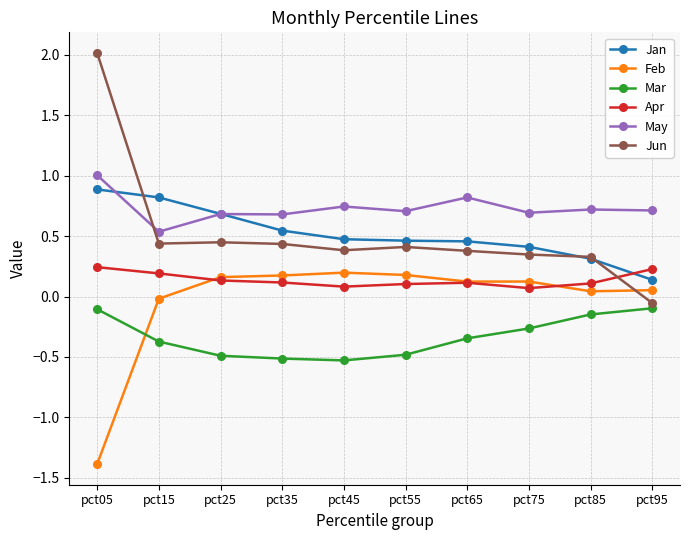

Which series has the largest range (max minus min)?

Jun